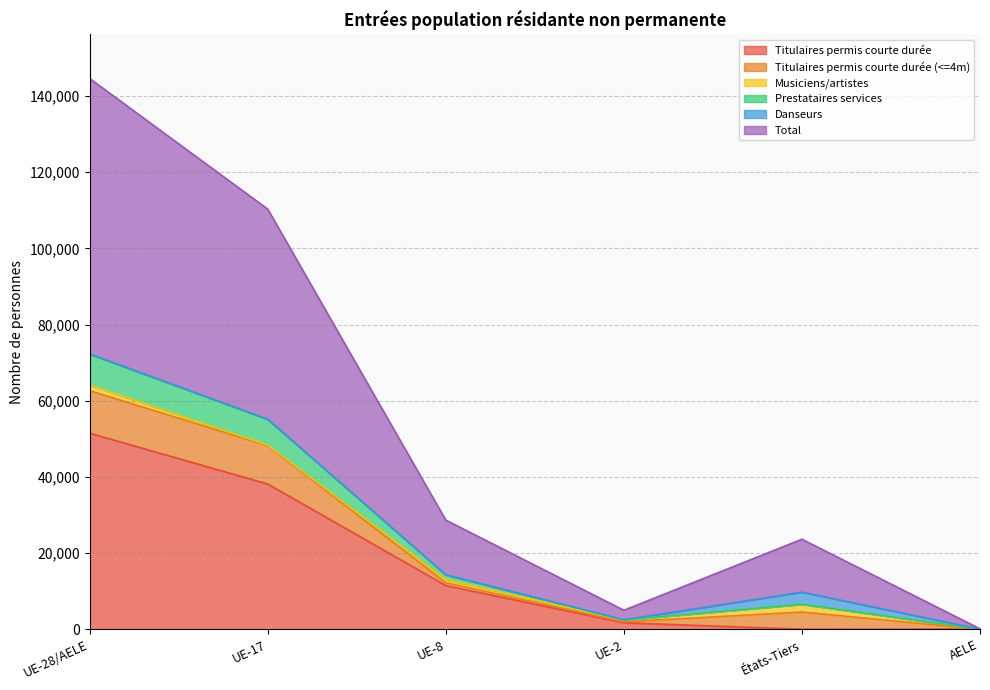

What is the highest value of the Titulaires permis courte durée series?

51498